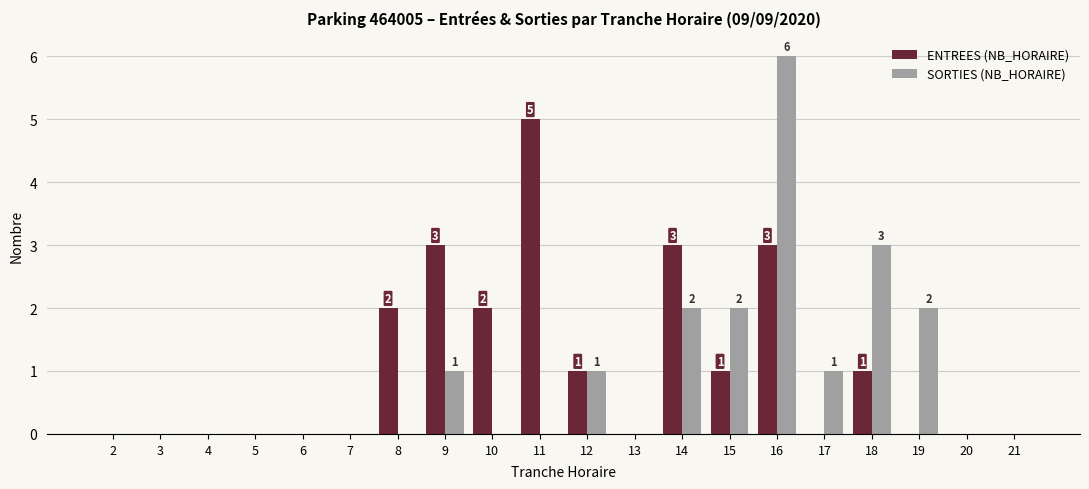

What is the maximum value for ENTREES (NB_HORAIRE)?

5